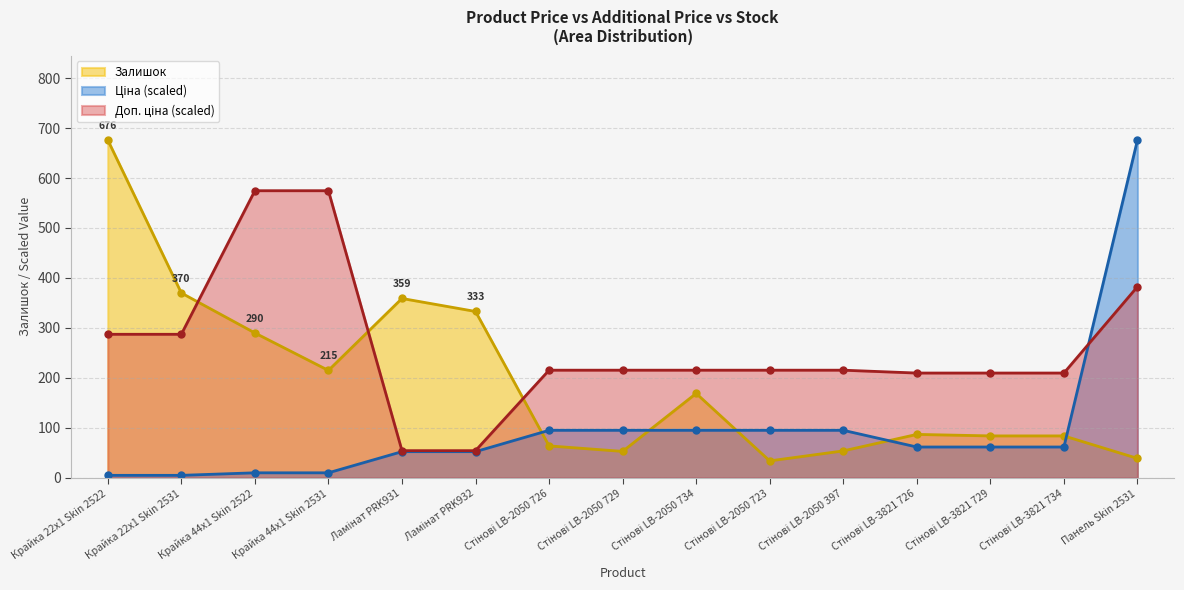

Count the number of data series in this chart.

3